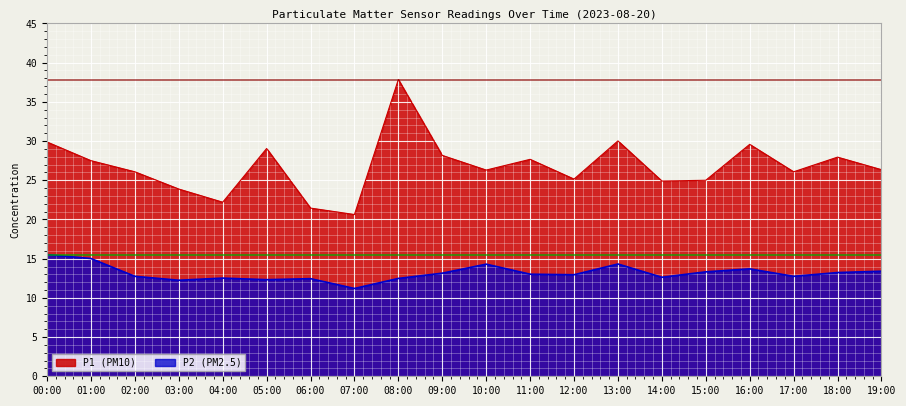

What is the sum of all P2 values?

263.3